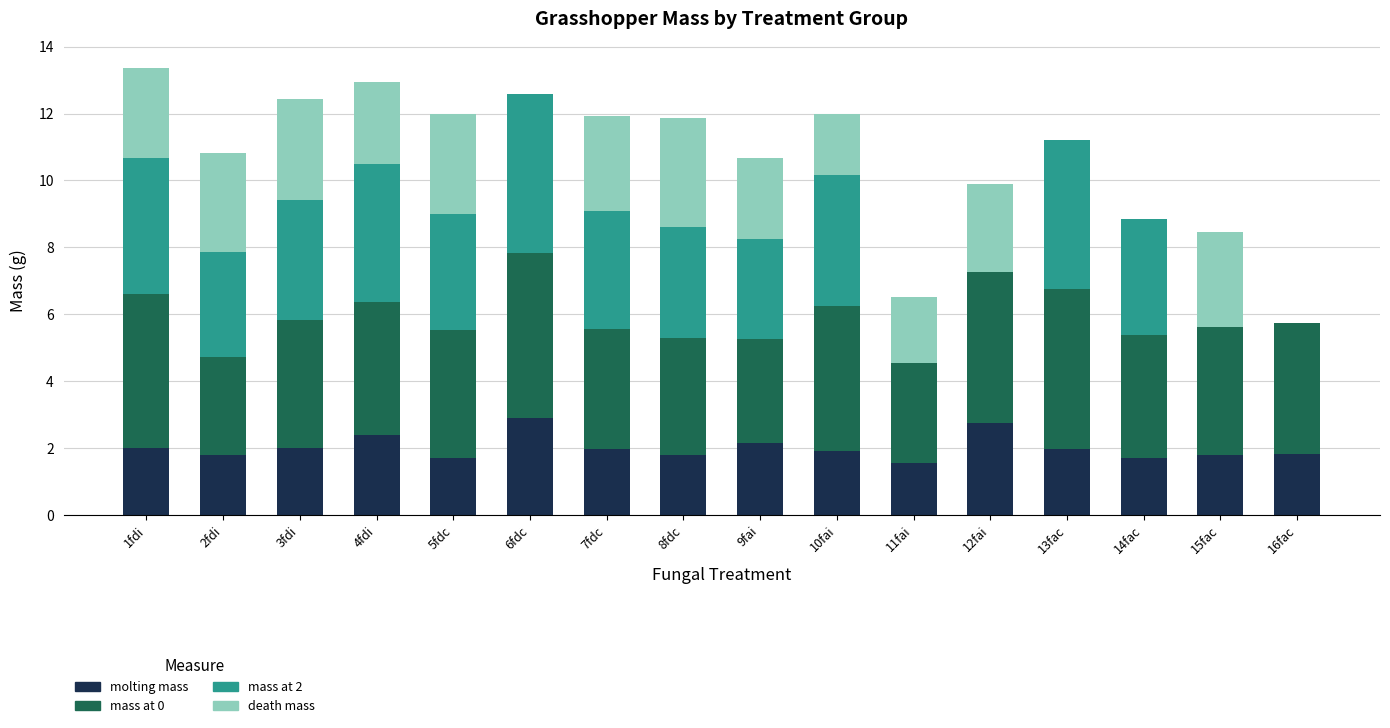

What is the total value across all series at 8fdc?

11.9